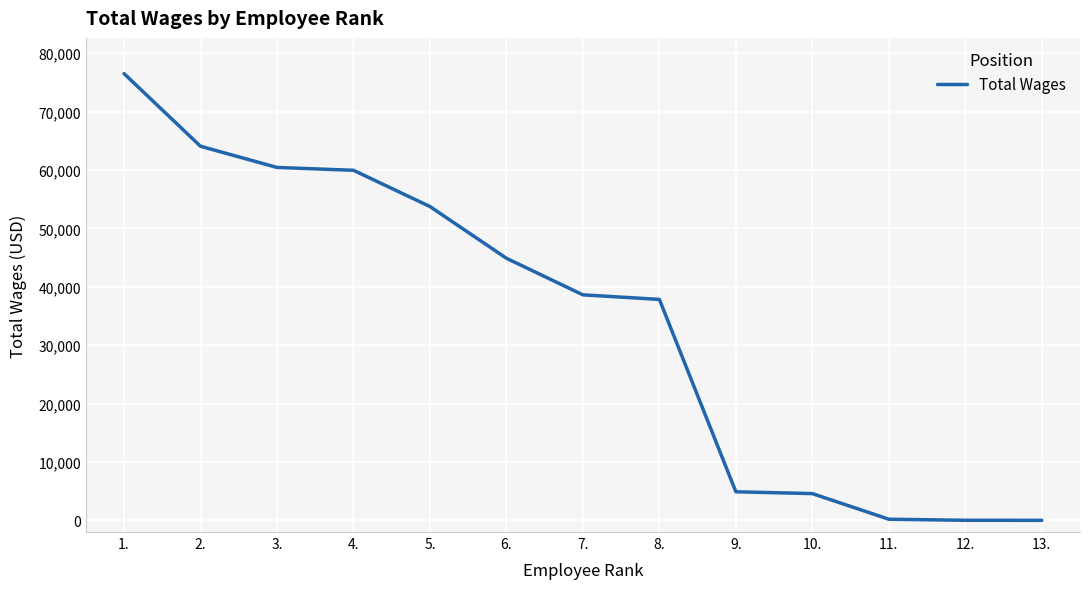

The value at 2. is 64058. True or false?

True